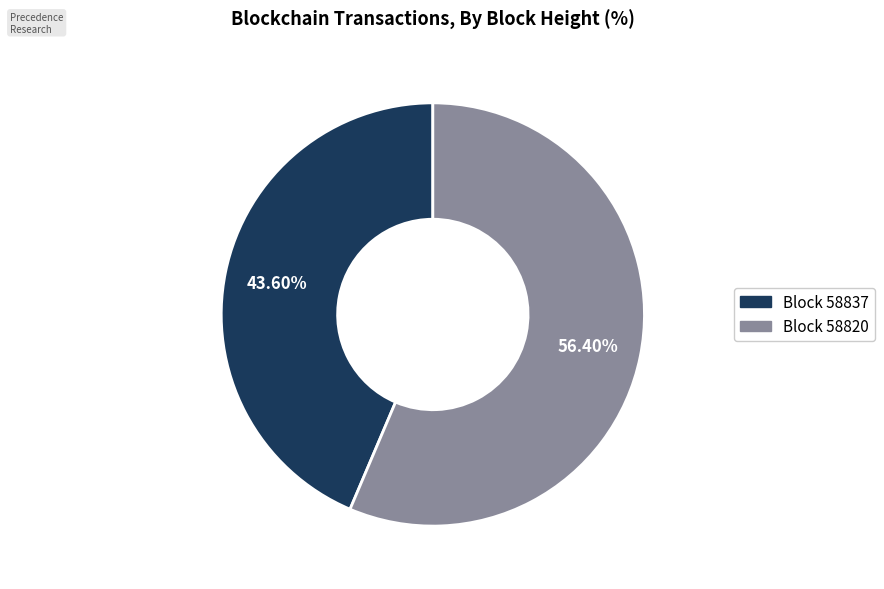

To the nearest percent, what is the difference between the largest and smallest slice percentages?

13%